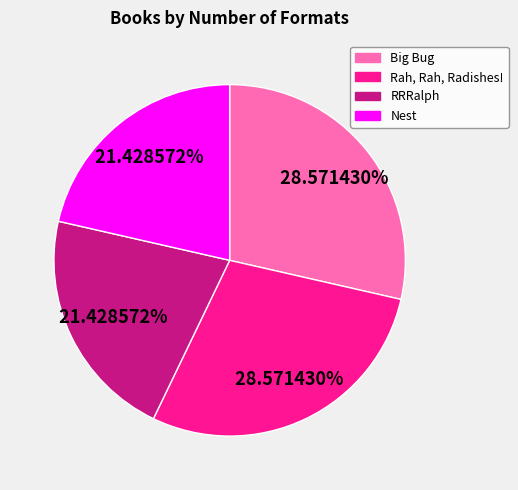

Is it true that RRRalph is 21% of the pie?

True